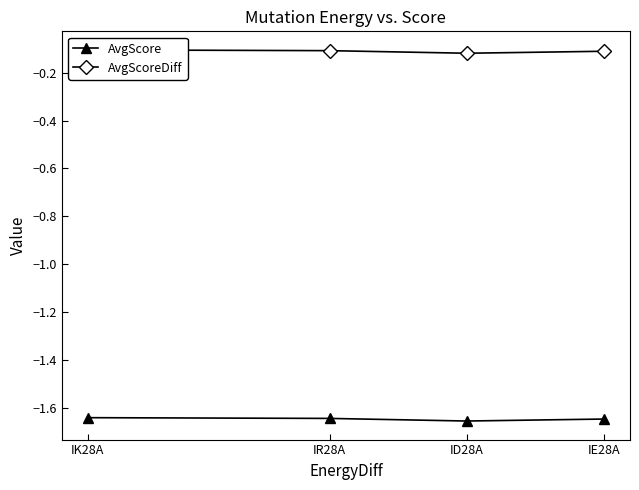

Reading left to right, transcribe all the data shown in this chart.

AvgScore: -1.6	-1.6	-1.7	-1.6
AvgScoreDiff: -0.1	-0.1	-0.1	-0.1